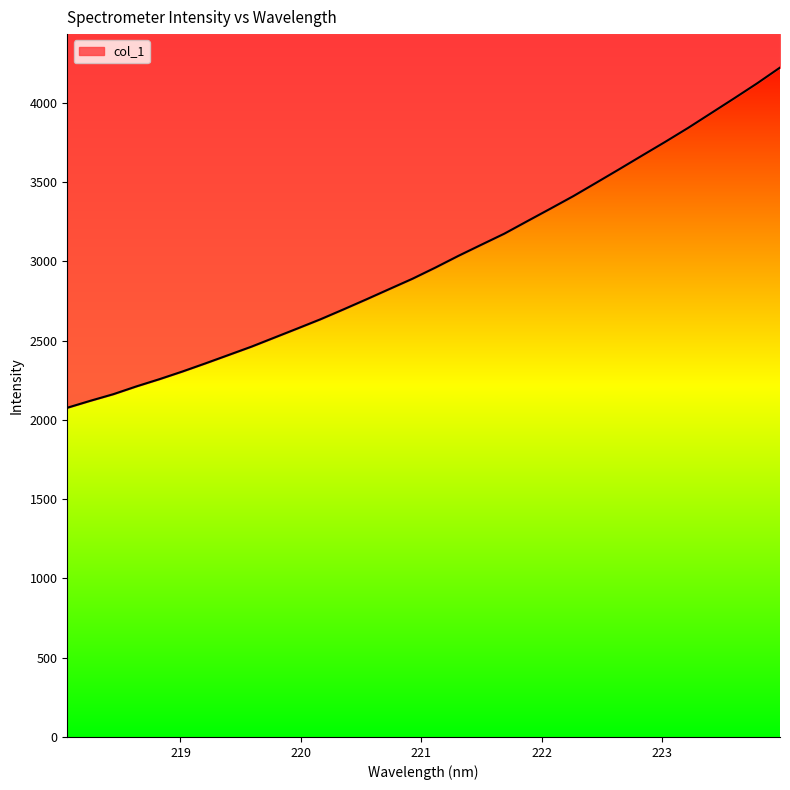

What is the difference between the values at 222.8355 and 223.5987?

360.2